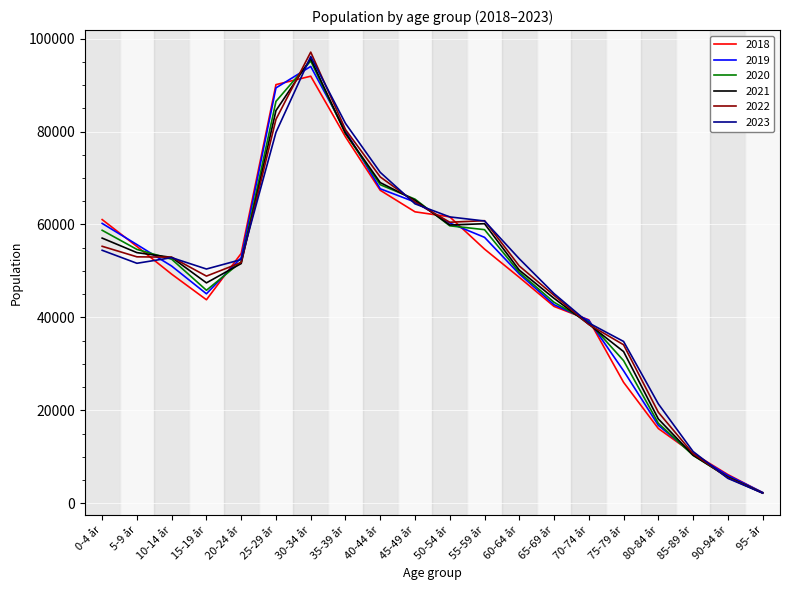

What is the total value across all series at 60-64 år?

301512